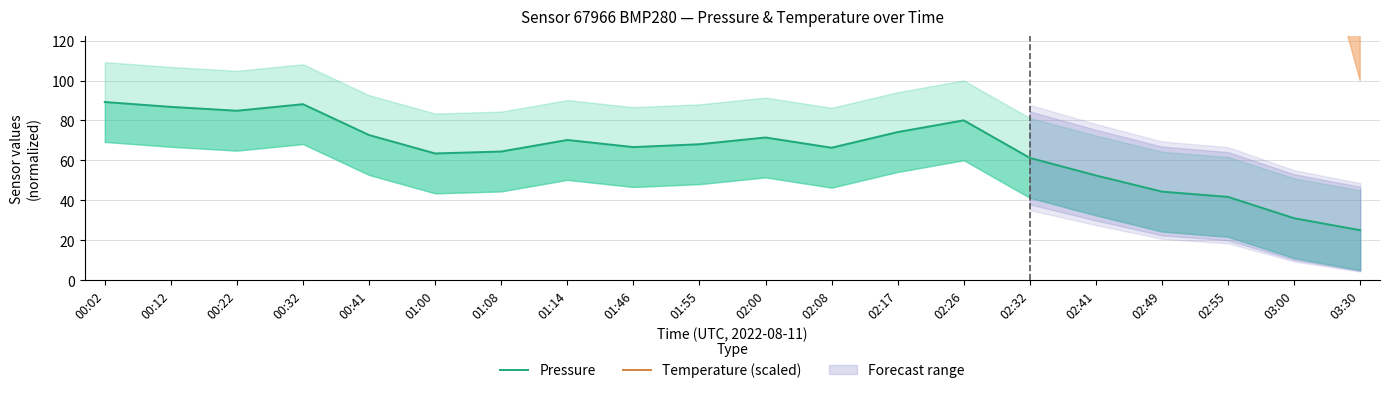

Which series has the largest total across all categories?

Temperature (scaled)